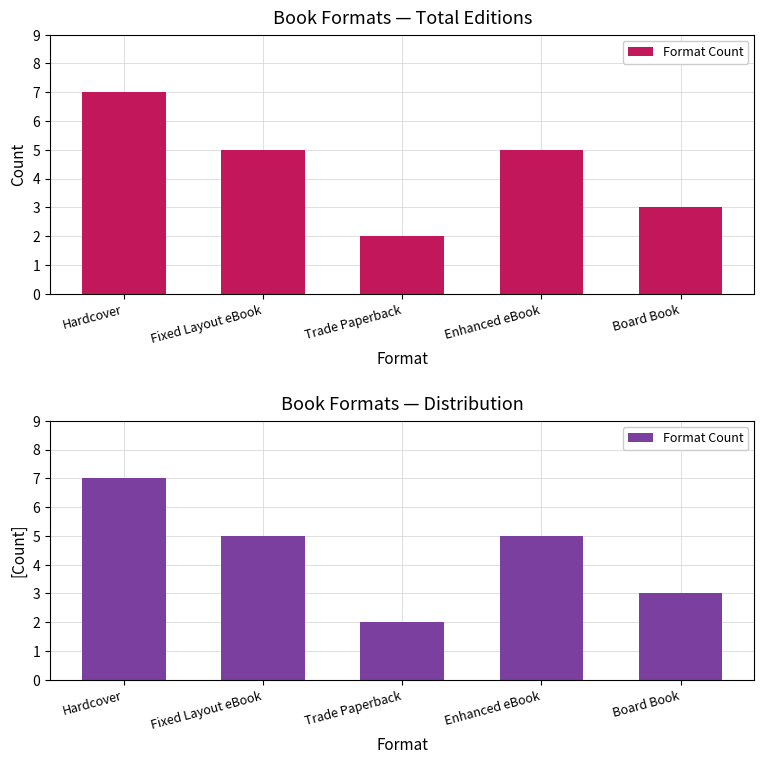

At which label does the data first exceed 5?

Hardcover